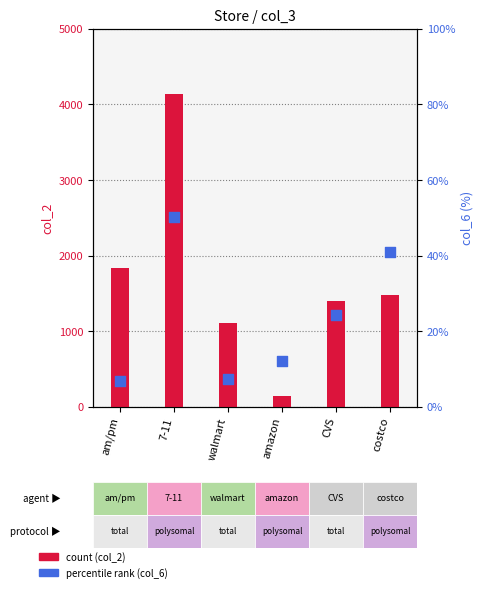

Is the value of col_6 (percentile rank) at amazon greater than the value of col_2 (count) at 7-11?

No